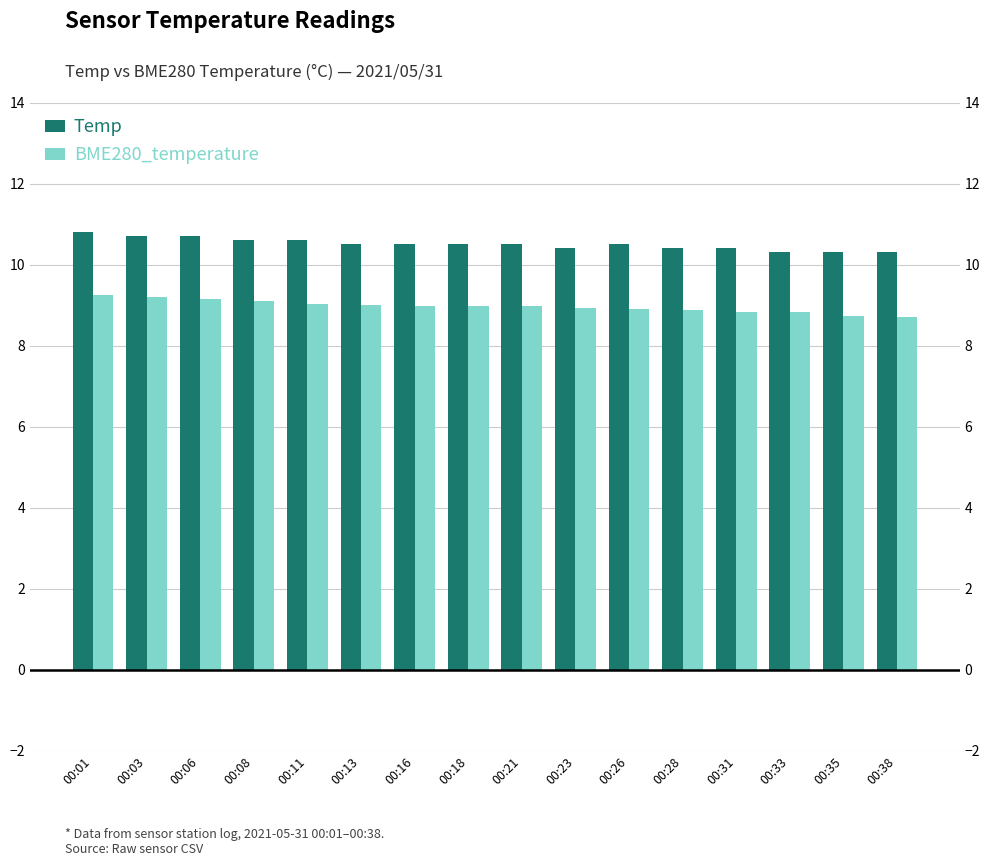

What is the lowest value of the Temp series?

10.3